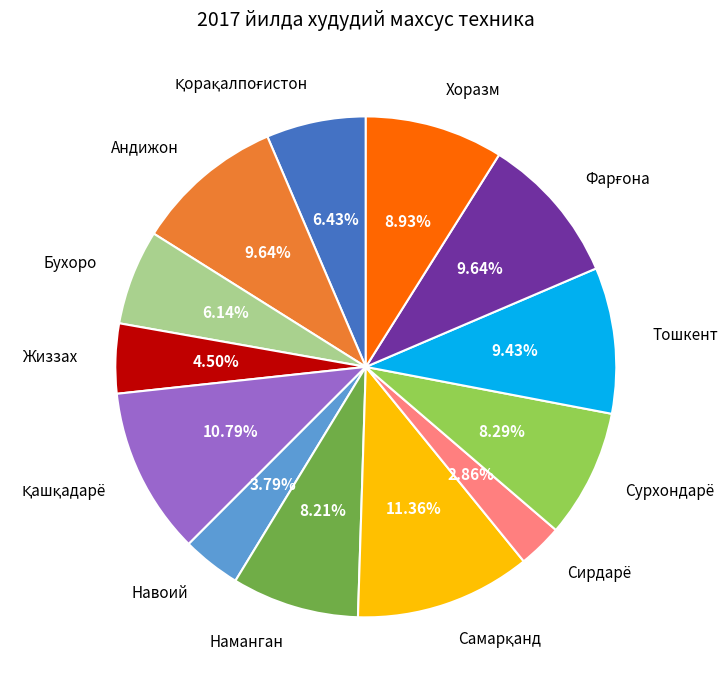

Count the number of slices in the pie.

13